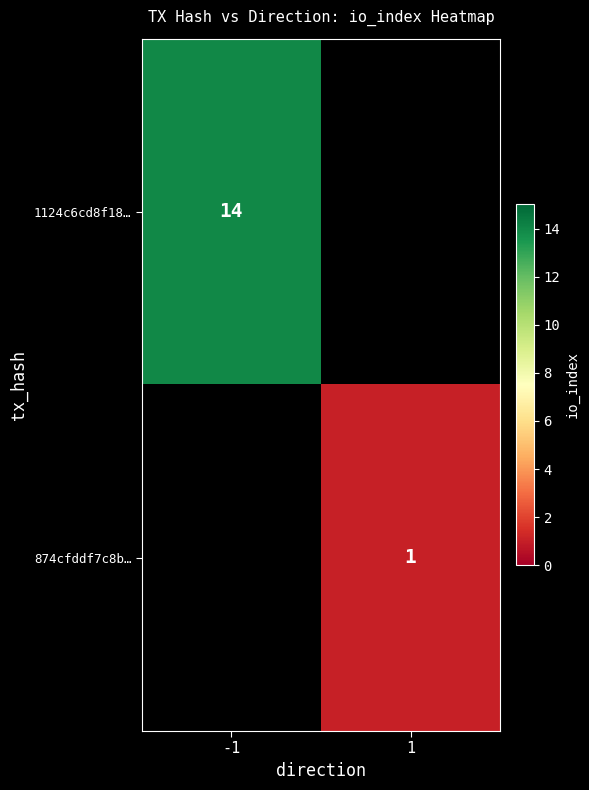

What is the smallest value displayed?

1.0